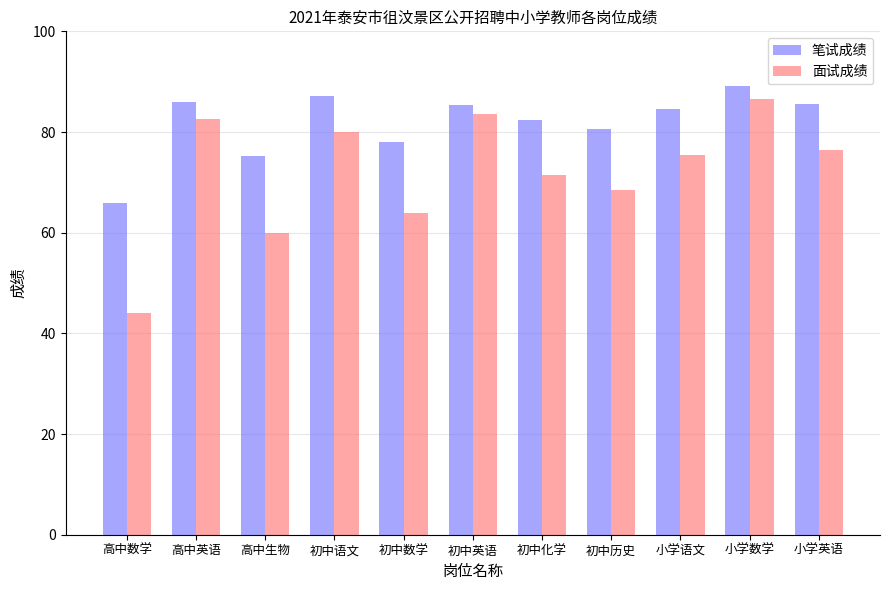

What is the label of the 8th bar from the right?

初中语文